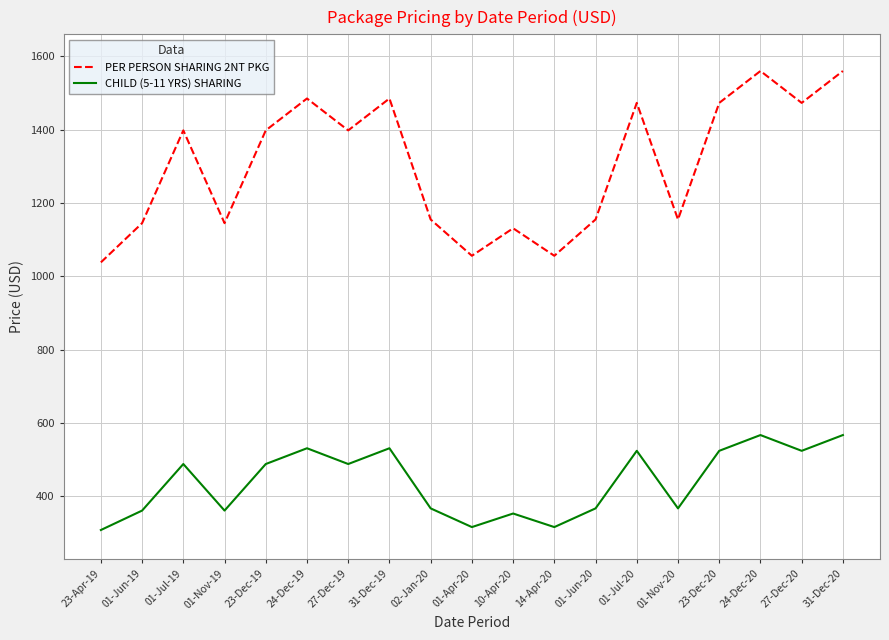

Does the chart have visible grid lines?

Yes